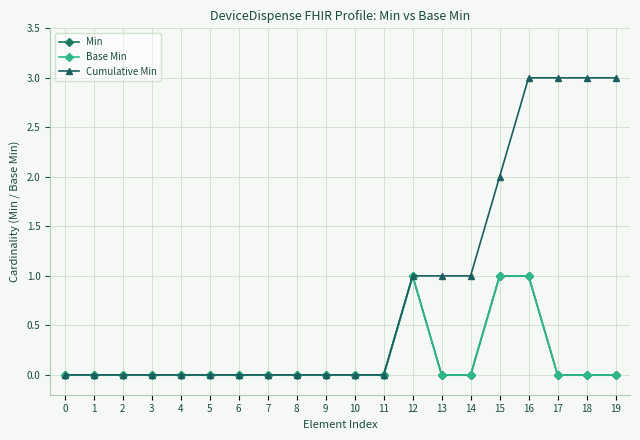

How many positive values does the Base Min series have?

3